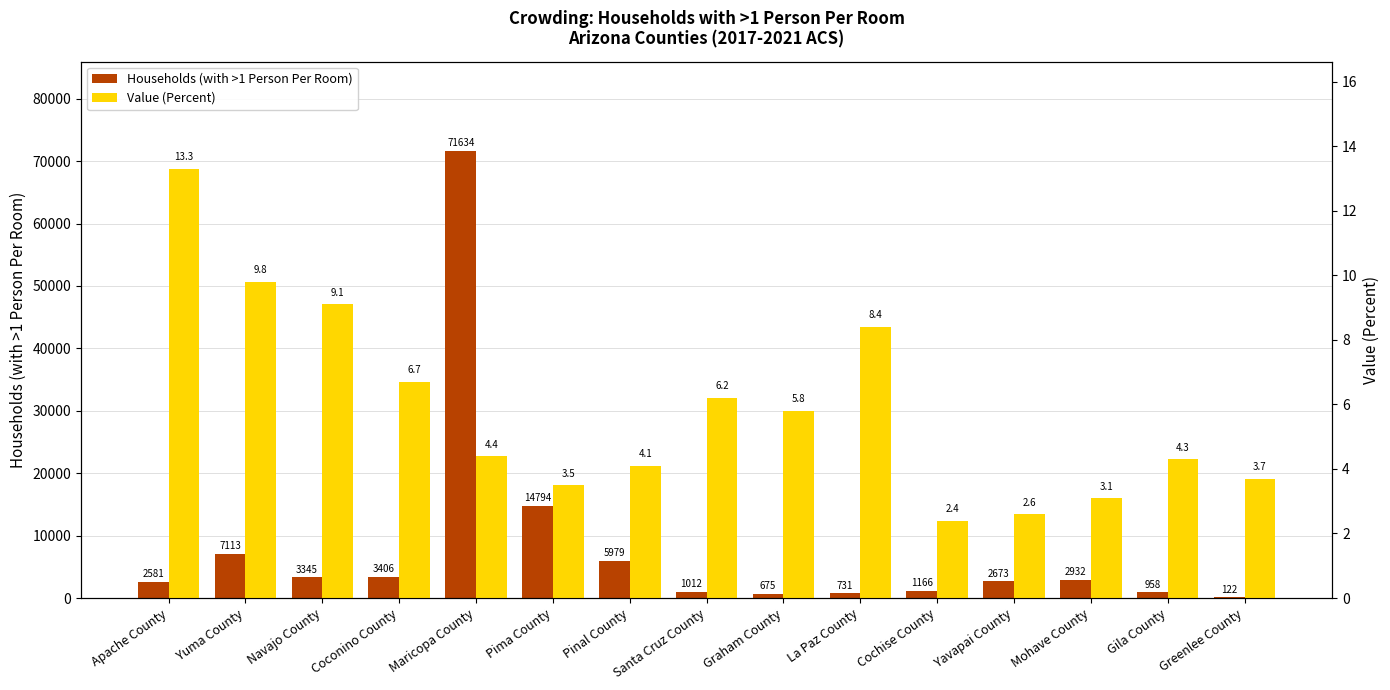

Is it true that Households (with >1 Person Per Room) equals 3785.9 at Yavapai County?

False